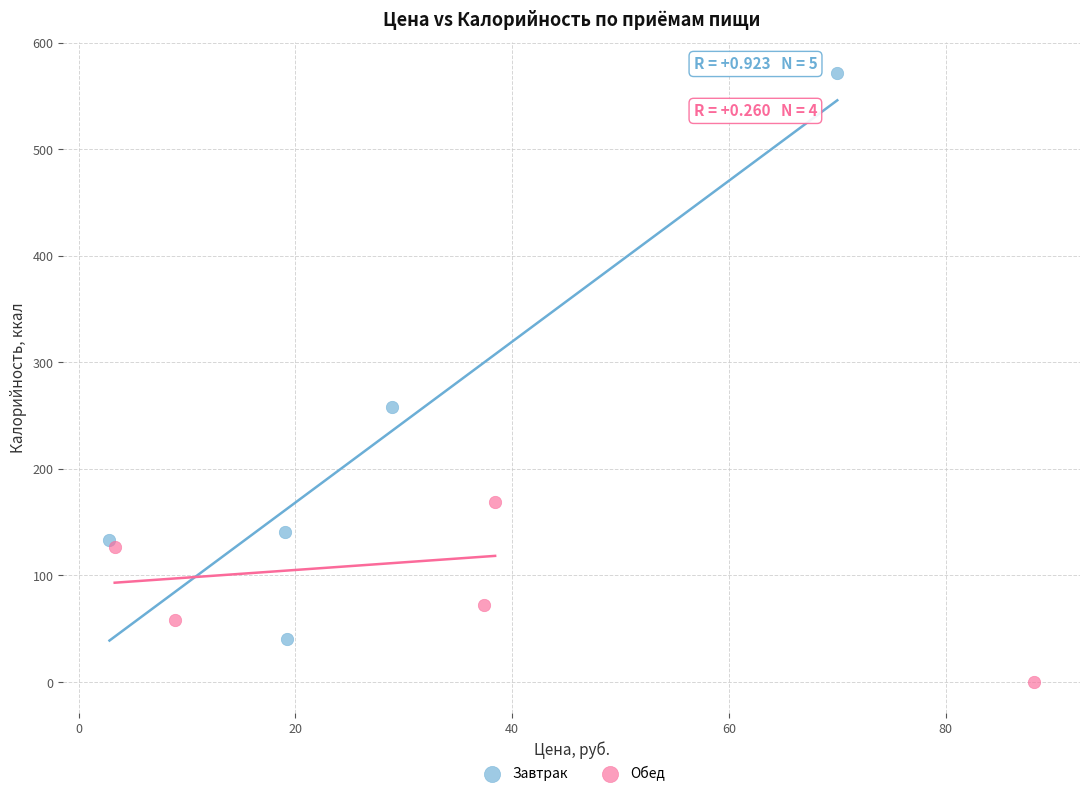

Which series reaches the maximum Y coordinate?

Завтрак